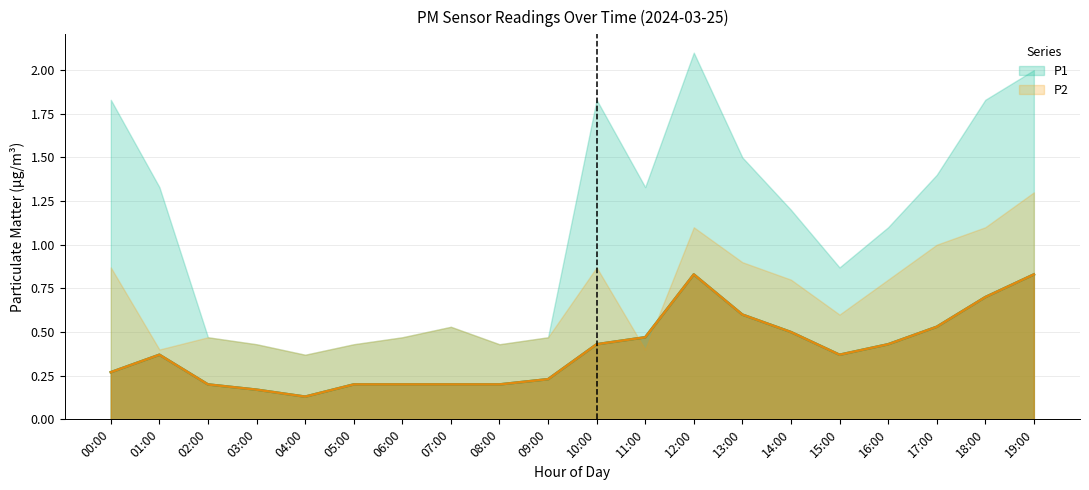

What is the label of the 8th point from the right?

12:00